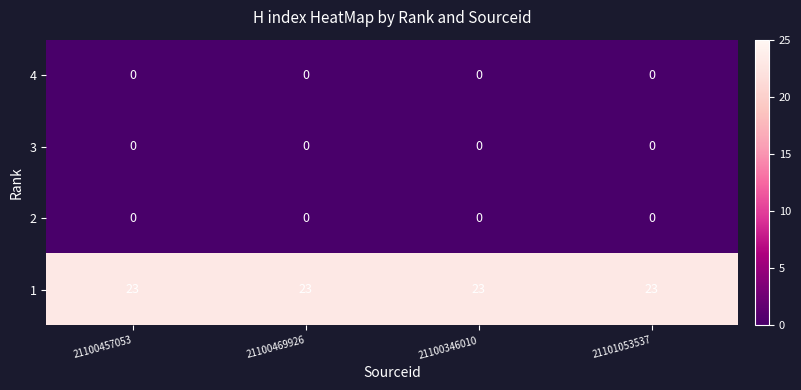

What is the spread (max minus min) of values at 21100469926?

23